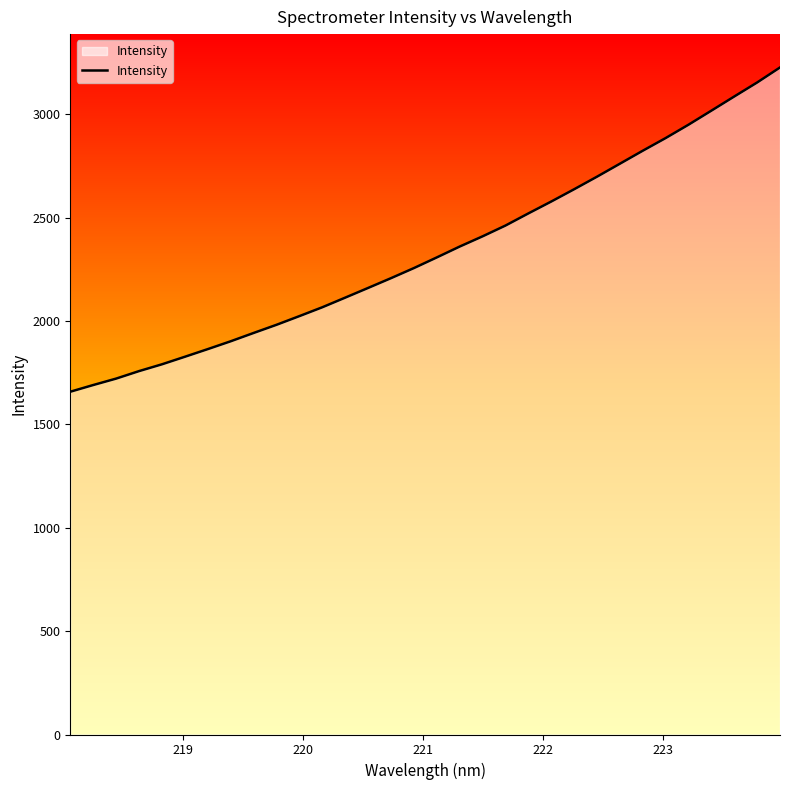

What is the smallest value displayed?

1658.3